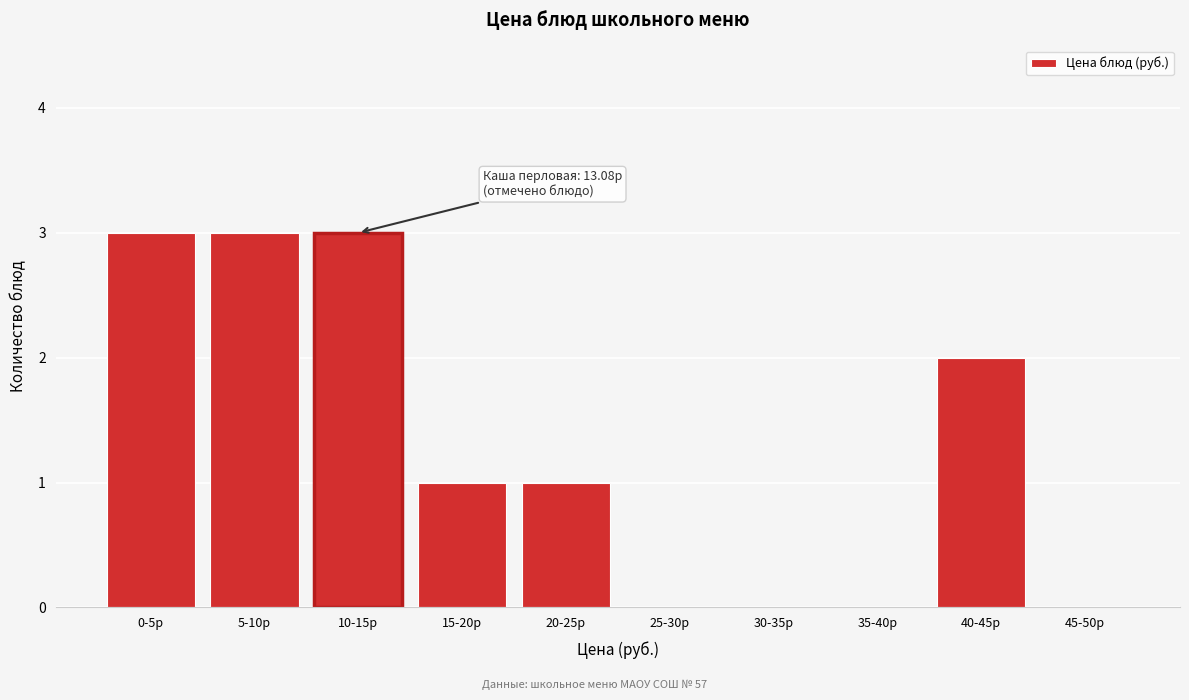

Reading left to right, extract all data points from this chart.

0-5р=3	5-10р=3	10-15р=3	15-20р=1	20-25р=1	25-30р=0	30-35р=0	35-40р=0	40-45р=2	45-50р=0